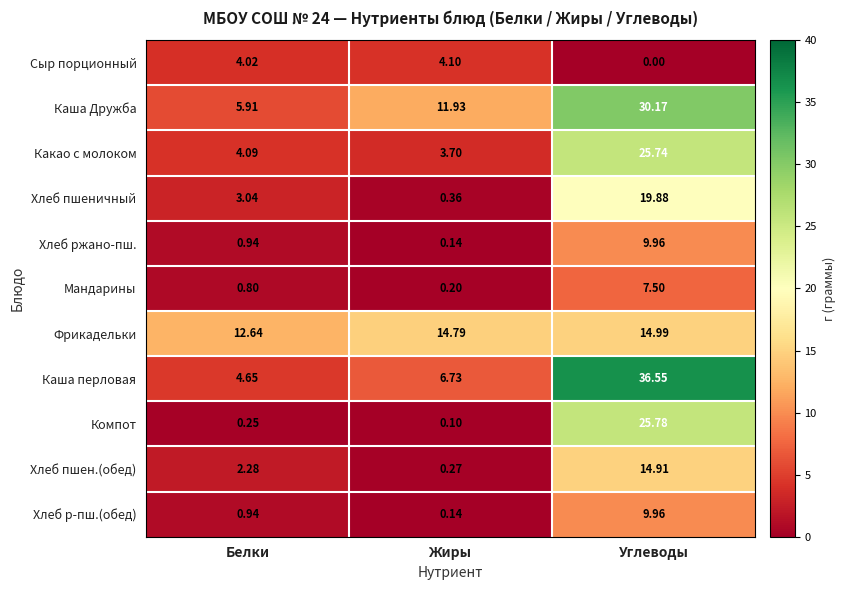

At how many categories does at least one series exceed 27?

1